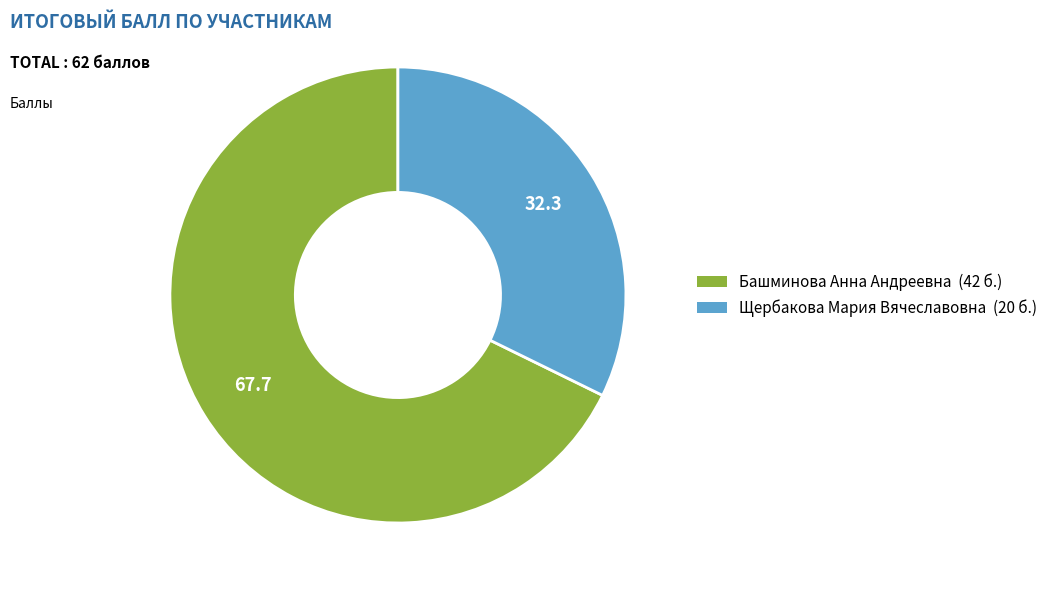

Rank the categories by value from highest to lowest.

Башминова Анна Андреевна, Щербакова Мария Вячеславовна